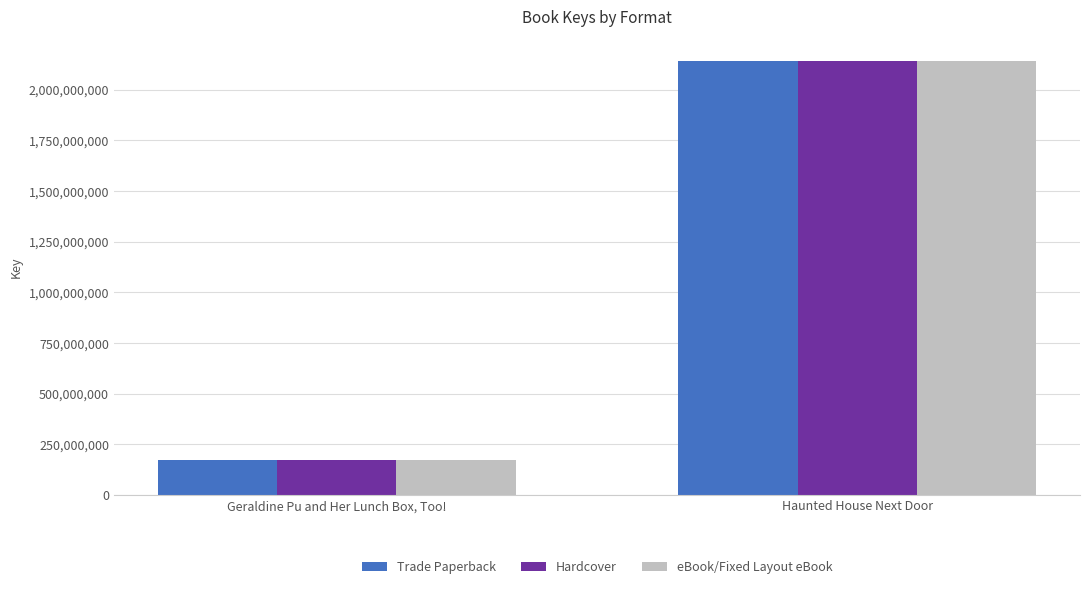

Is it true that eBook/Fixed Layout eBook equals 2140792341 at Haunted House Next Door?

True